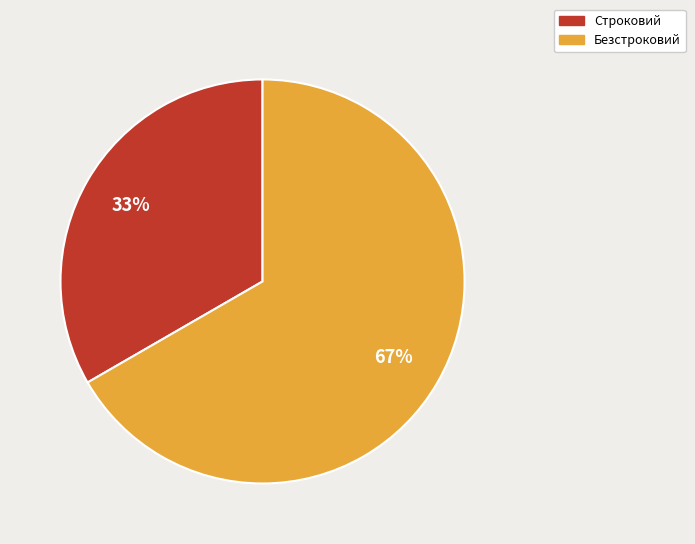

To the nearest percent, what portion does Безстроковий represent?

67%